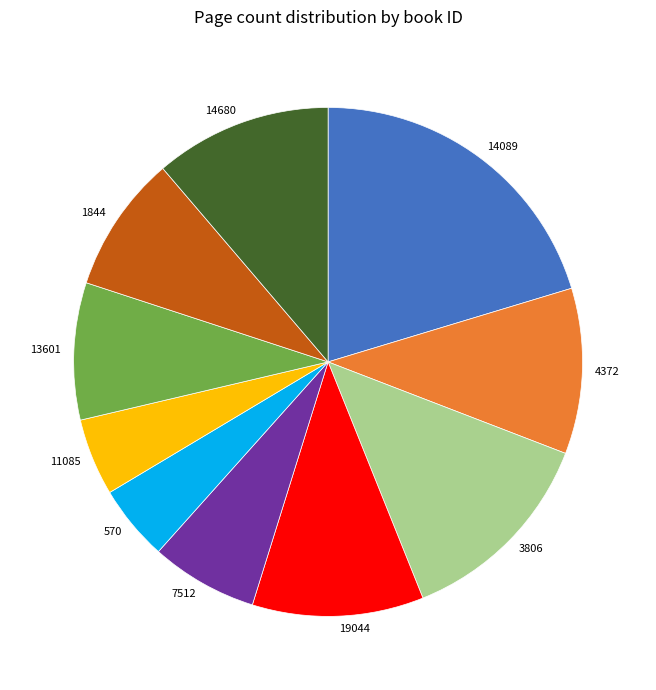

Which category has the biggest portion of the pie?

14089